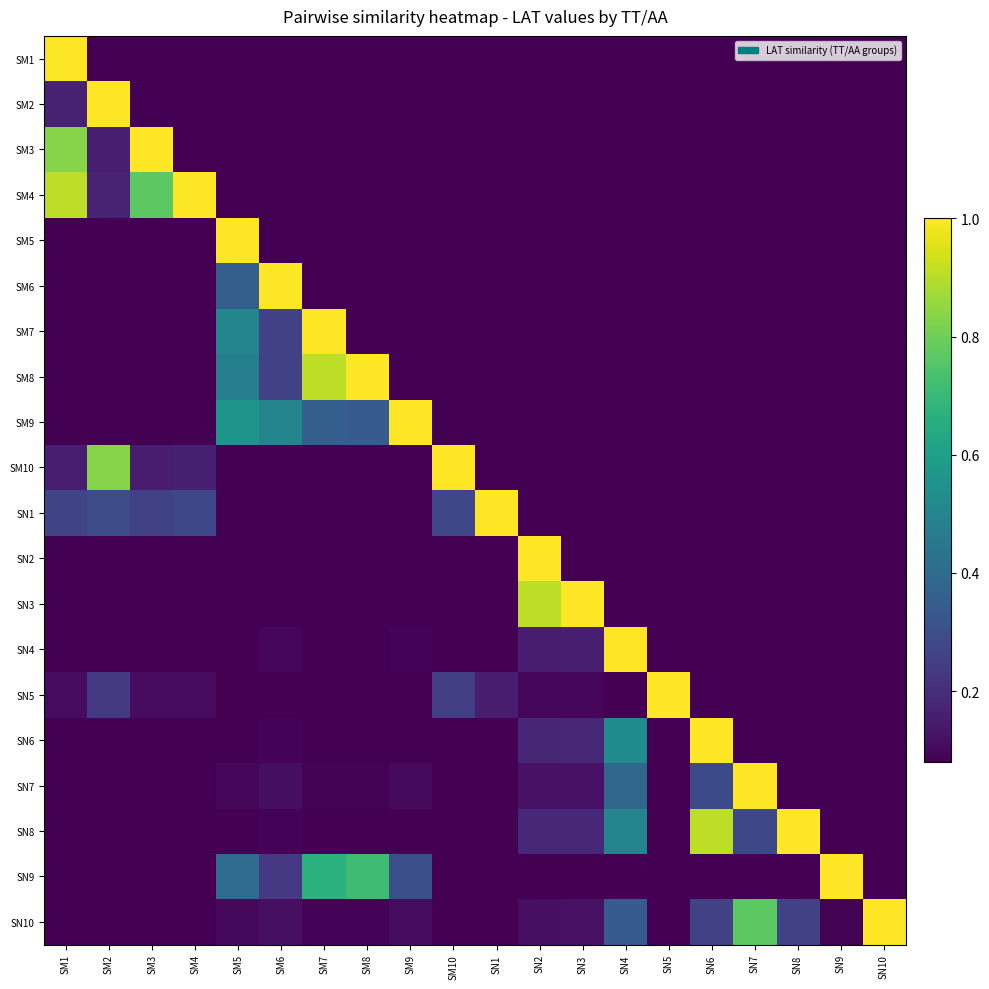

Between SM8 and SN5, which series saw the biggest shift?

SM8